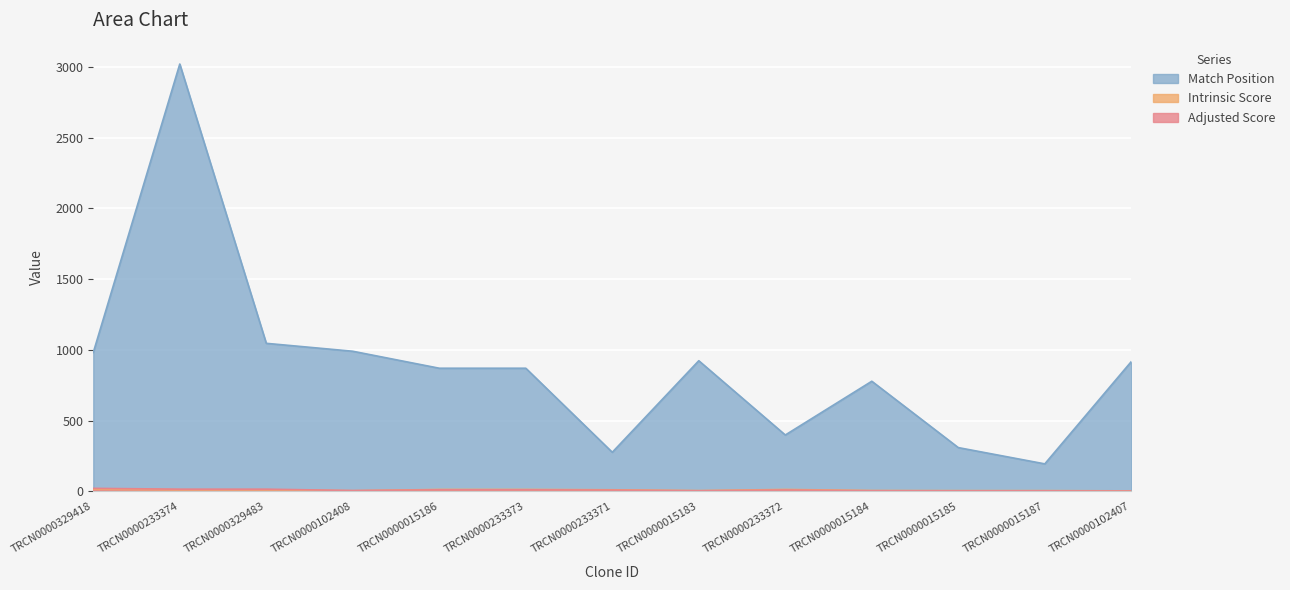

How many values in the Adjusted Score series are below 8?

6